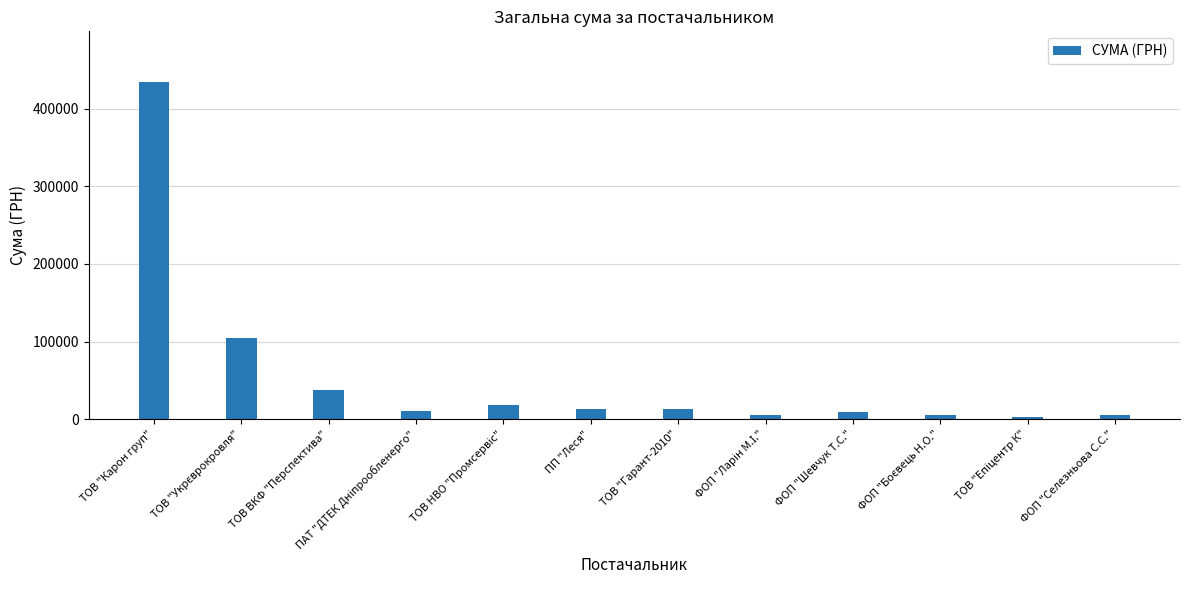

Approximately how many times larger is the value at ТОВ "Карон груп" compared to ТОВ ВКФ "Перспектива"?

11.7